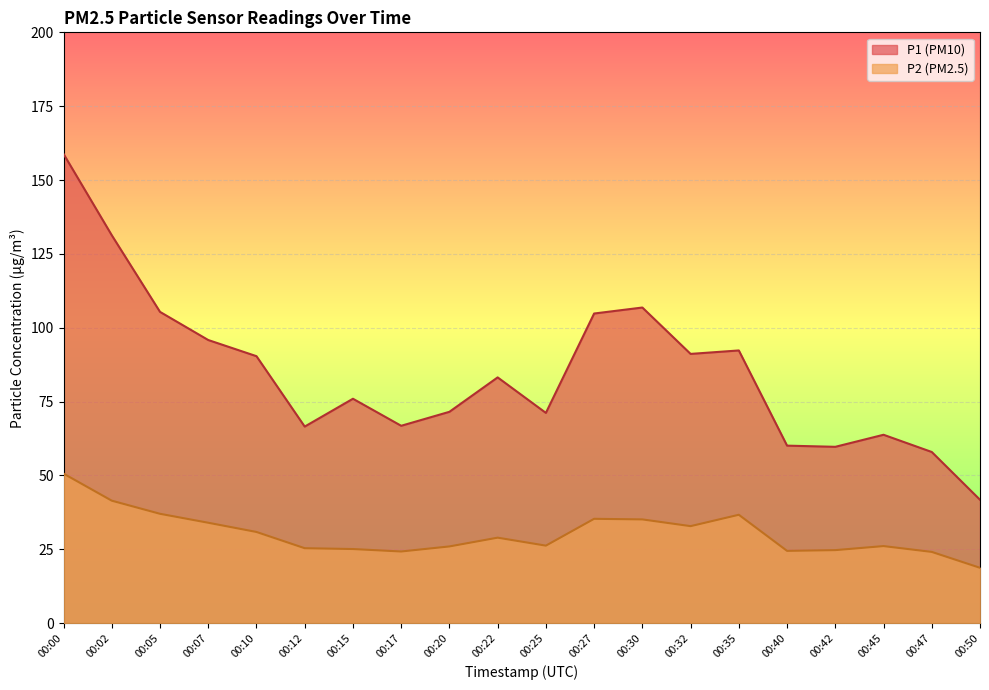

What is the difference between the P1 values at 00:35 and 00:32?

1.2